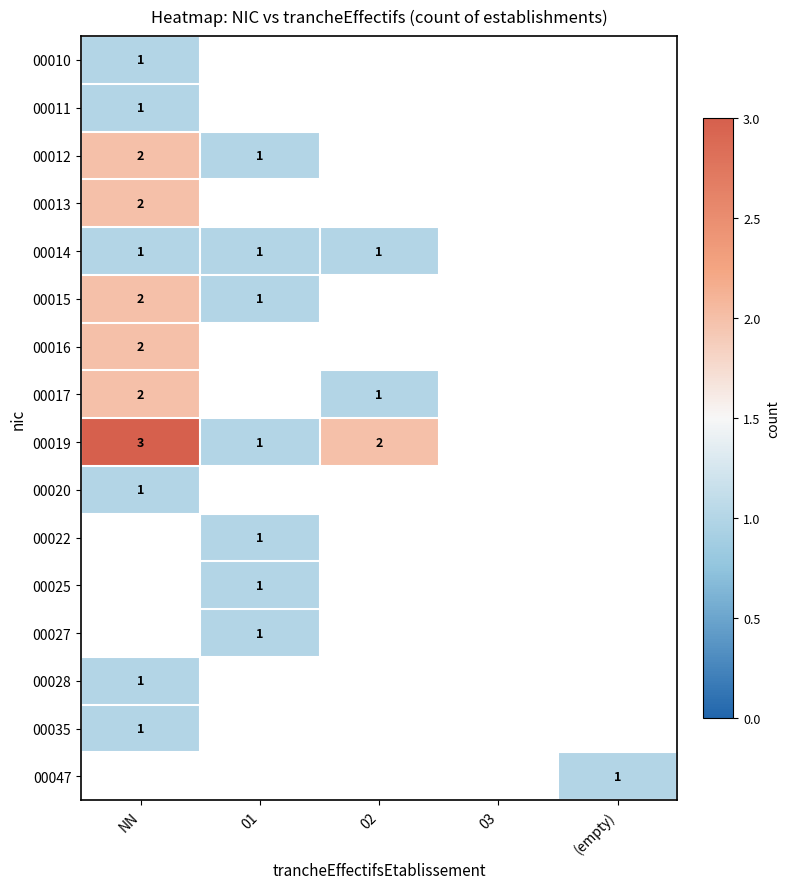

True or false: 00014 has a value of 2 at 01.

False